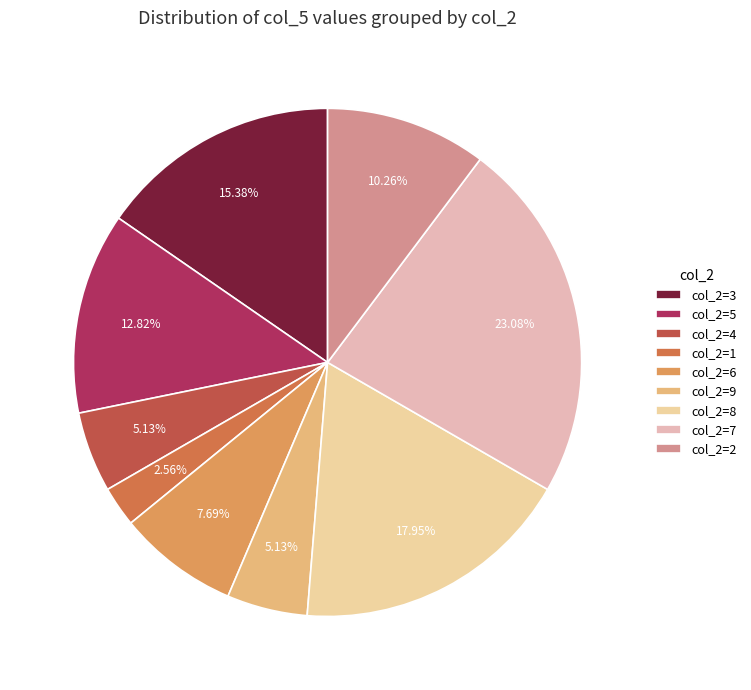

Which slice is the largest?

col_2=7